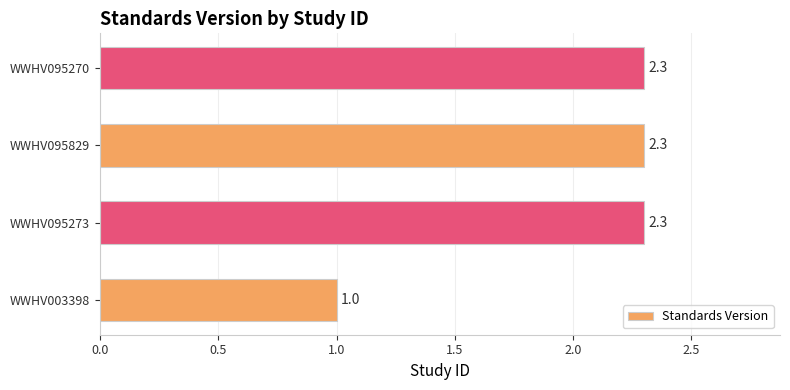

True or false: the data shows 2.3 at WWHV095270.

True